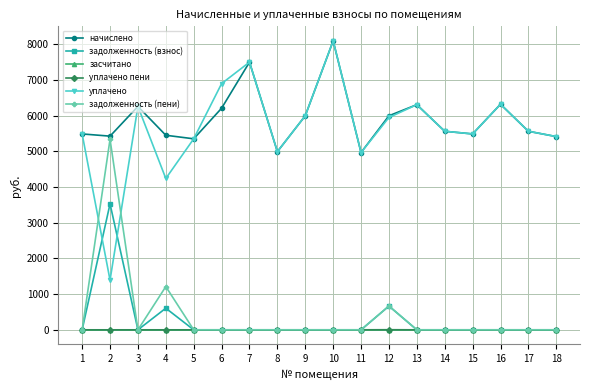

What is the difference between the maximum and second lowest values in the начислено series?

3105.0